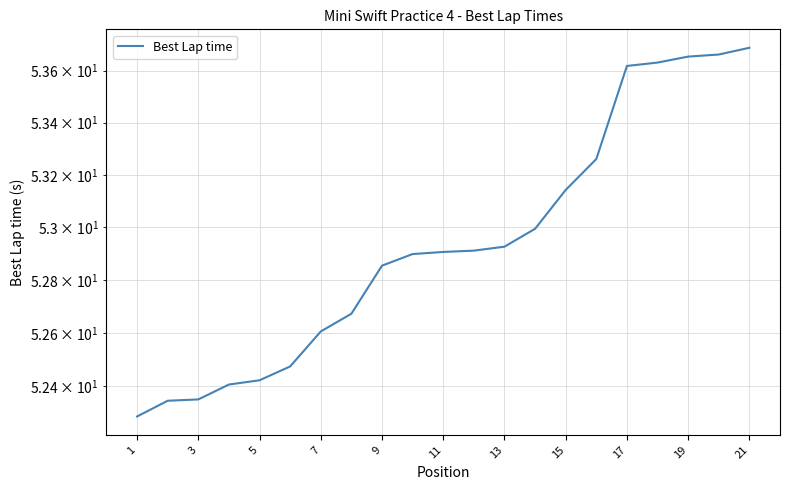

Is it true that the value at 15 is 19.8?

False